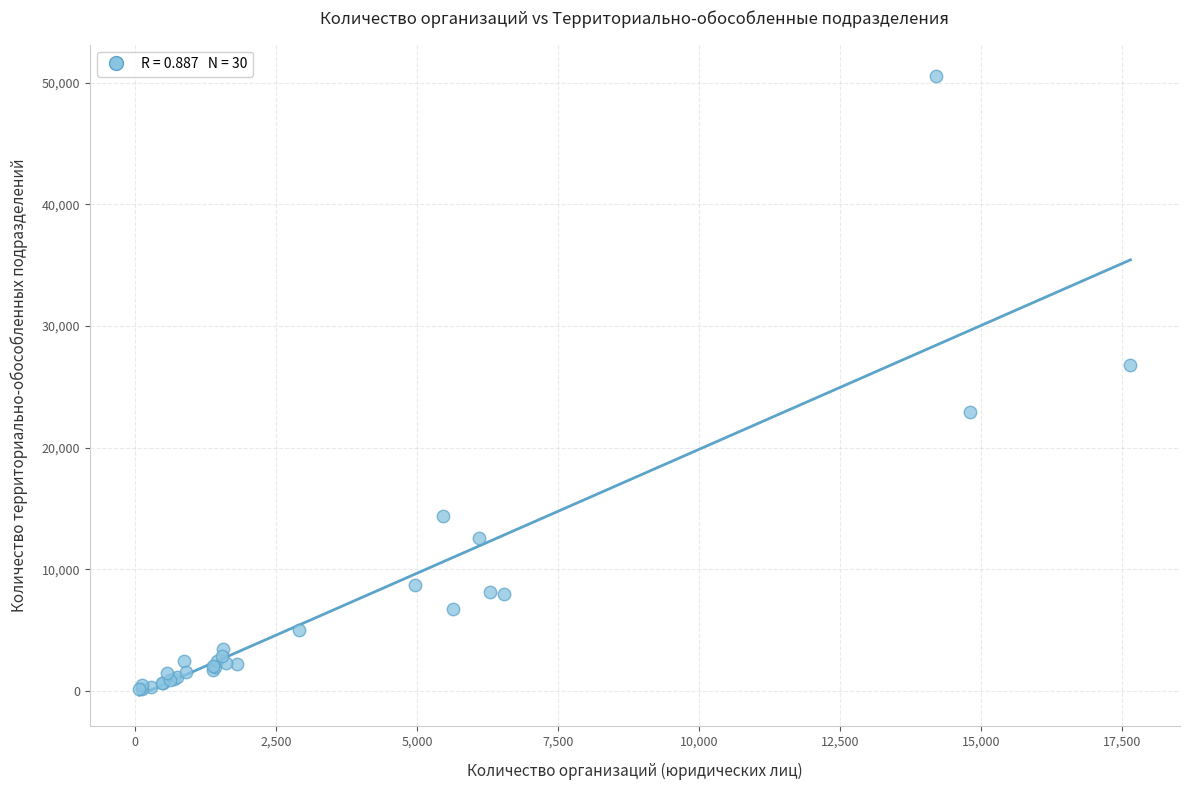

What Y value in the scatter plot is closest to 25363?

26796